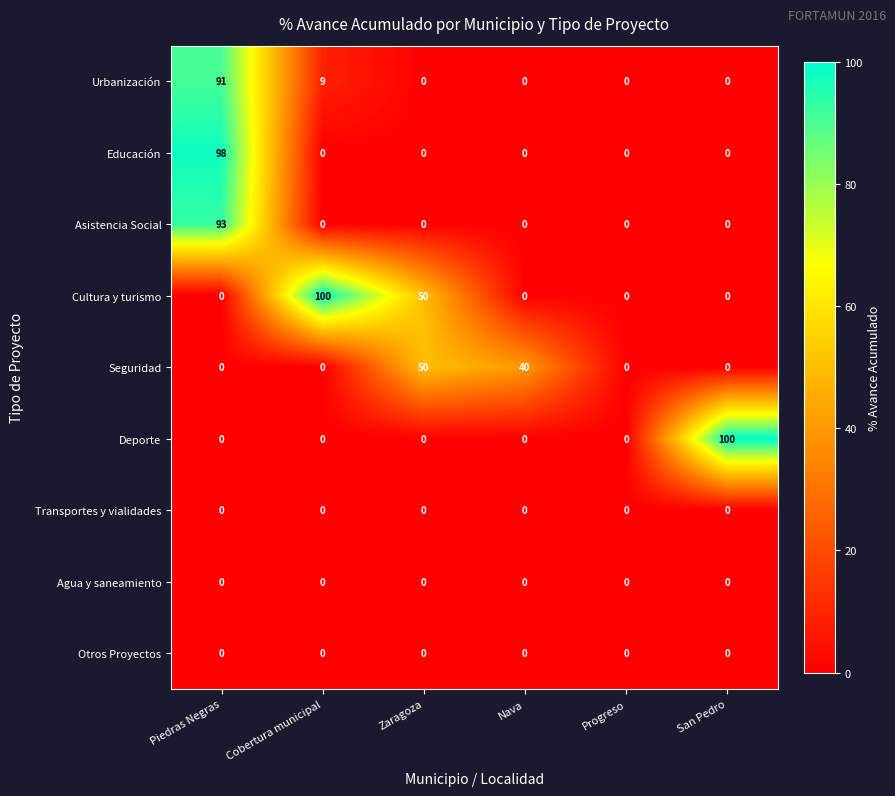

Which series changed the most between Zaragoza and Nava?

Cultura y turismo